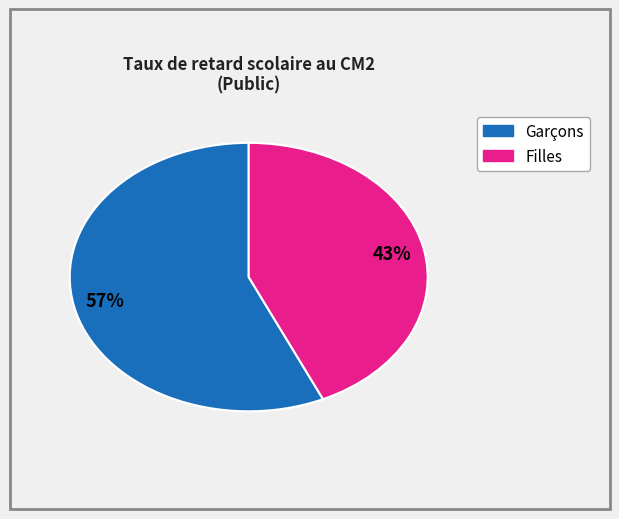

Is there a majority slice in this chart?

Yes